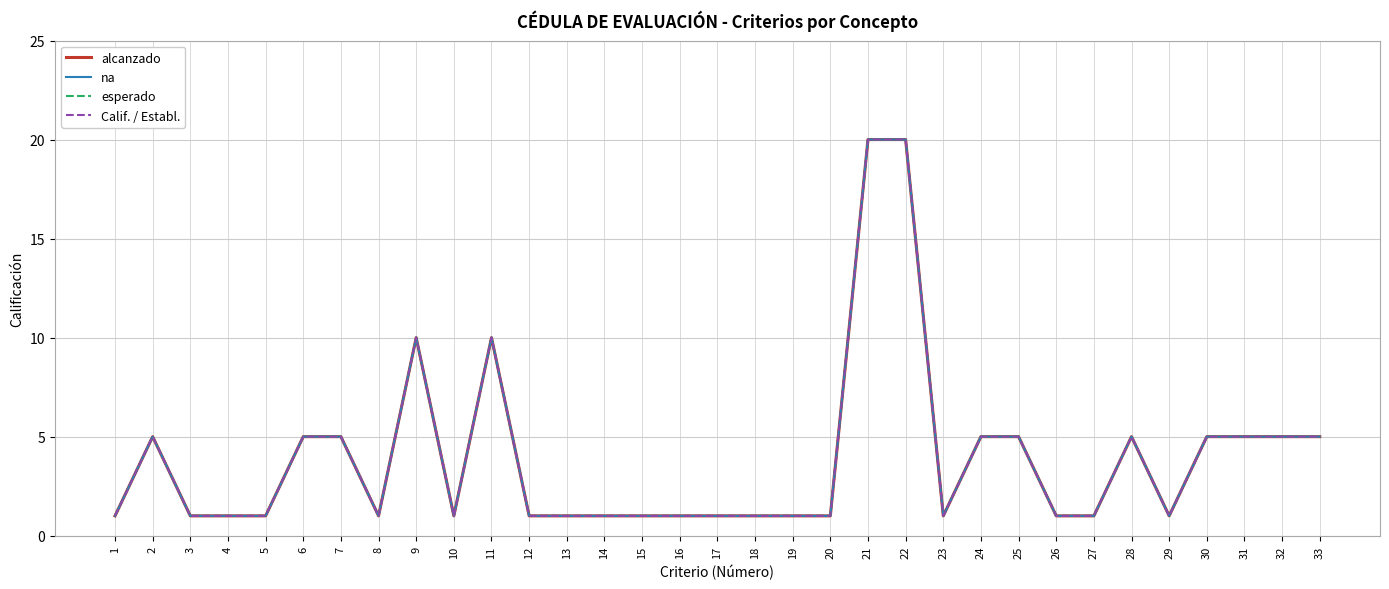

How many interior local peaks does the na series have?

4